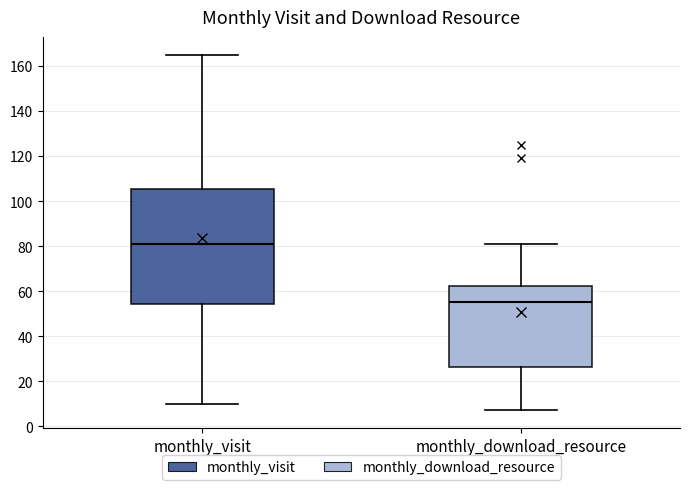

Which box is the tallest, from its lower edge to its upper edge?

monthly_visit